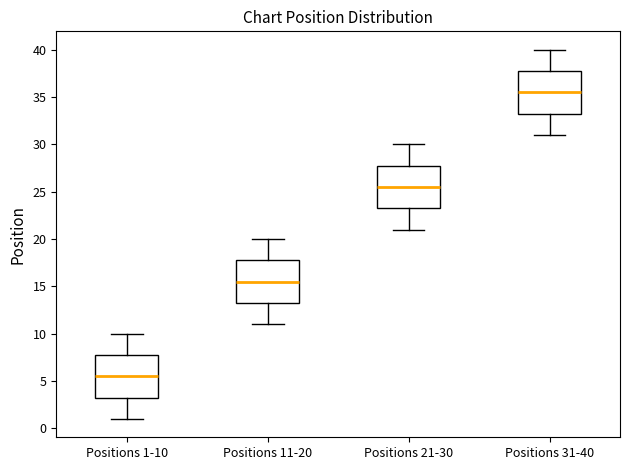

Reading left to right, transcribe this box plot: for each box, give where its median line is, the range the box spans, and where its two whiskers end, as read against the y-axis. The values are not printed on the chart, so give them approximately, as read against the axis.

Positions 1-10: median 5.5, box 3.5 to 8.0, whiskers 1.0 to 10.0
Positions 11-20: median 15.5, box 13.5 to 18.0, whiskers 11.0 to 20.0
Positions 21-30: median 25.5, box 23.5 to 28.0, whiskers 21.0 to 30.0
Positions 31-40: median 35.5, box 33.5 to 38.0, whiskers 31.0 to 40.0